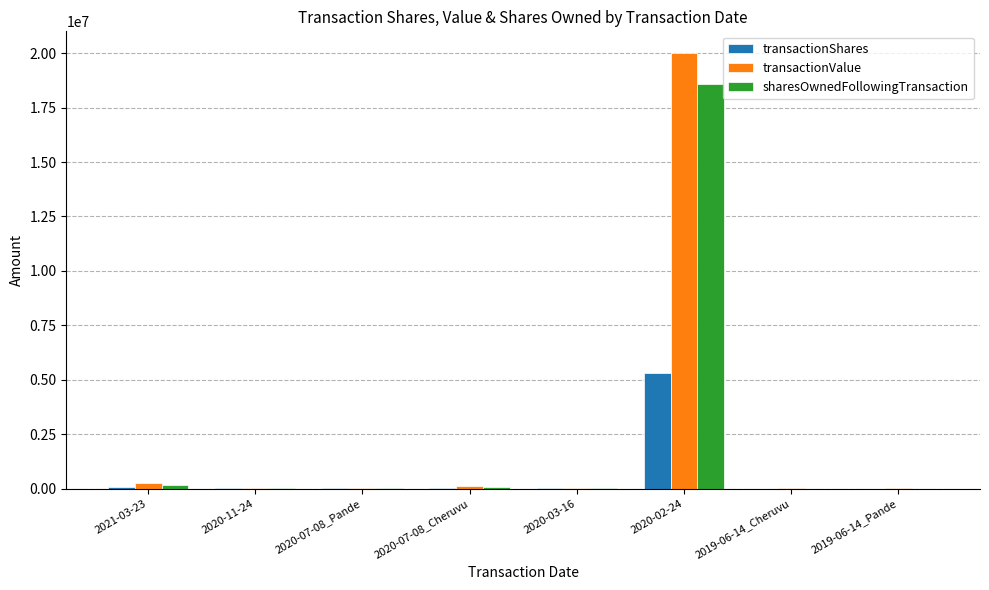

What is the maximum value for transactionShares?

5333333